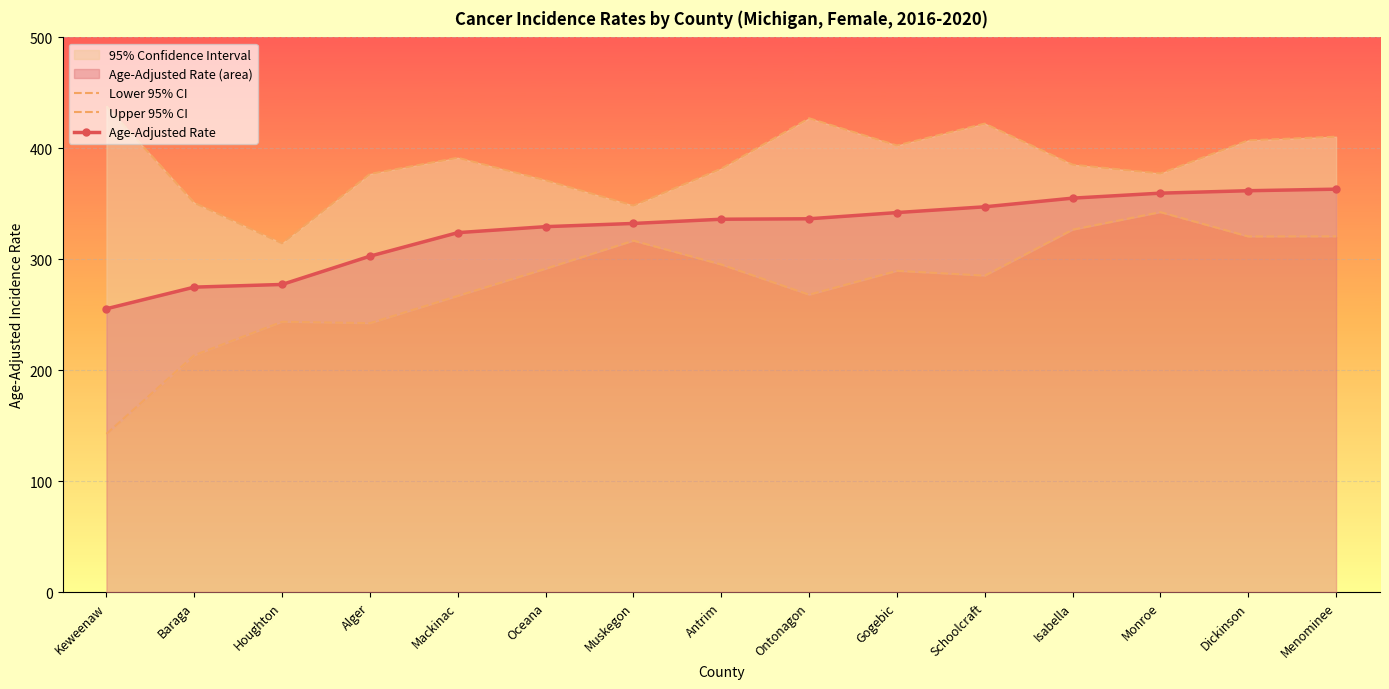

True or false: Age-Adjusted Rate has more than 0 points higher than both neighbors.

False